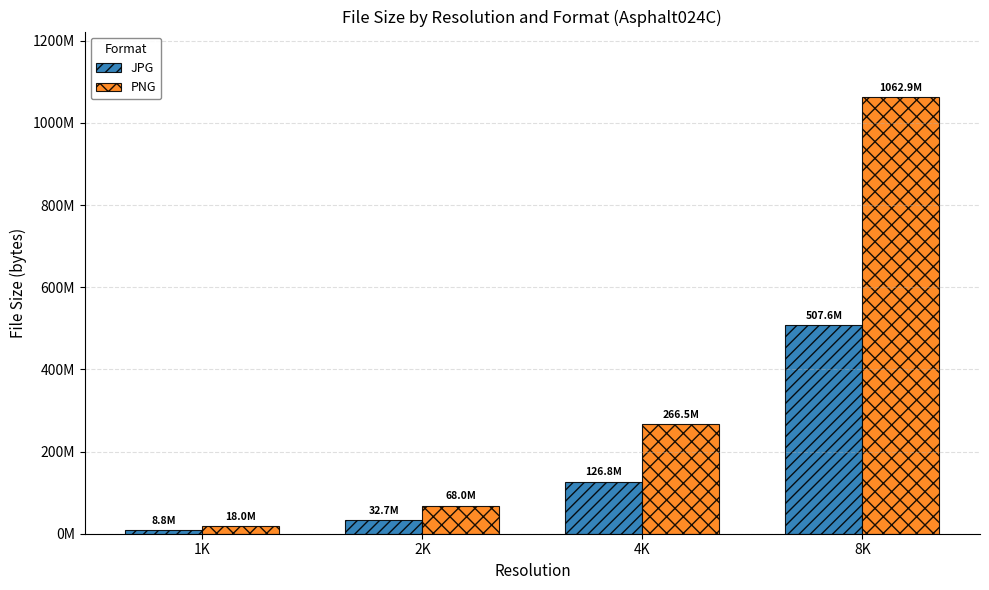

What is the label of the 1st bar from the right?

8K